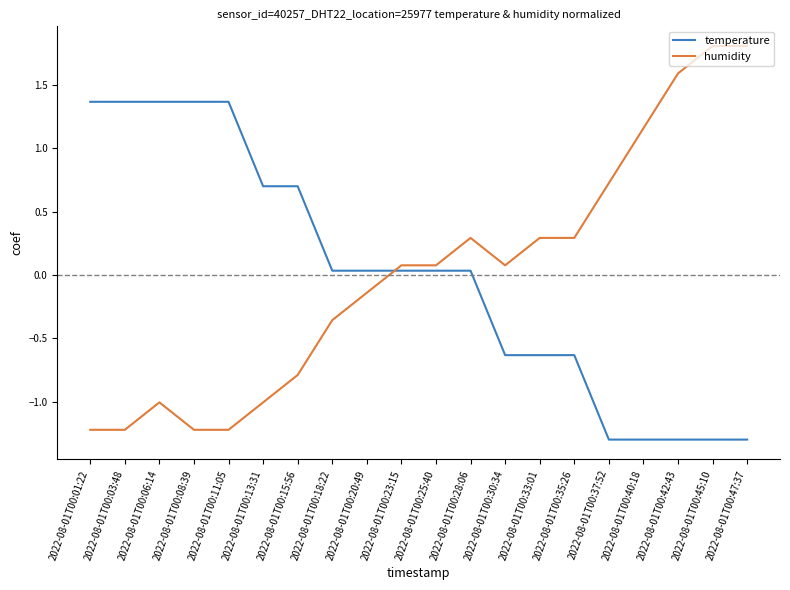

What value does the temperature series have at 2022-08-01T00:35:26?

-0.6